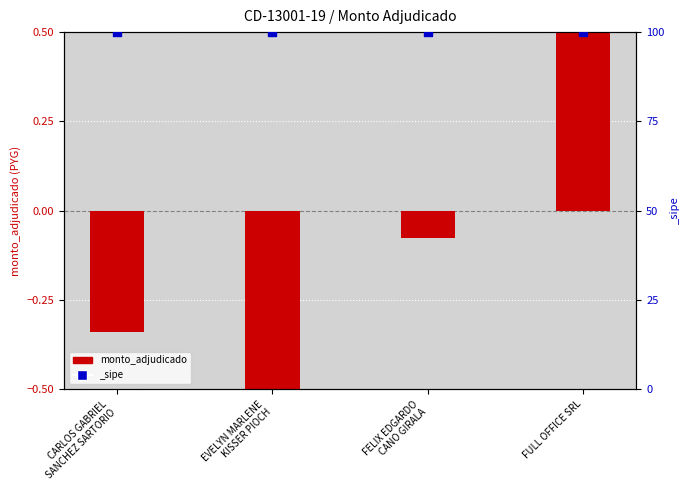

What is the change in value from CARLOS GABRIEL
SANCHEZ SARTORIO to EVELYN MARLENE
KISSER PIOCH?

-0.2